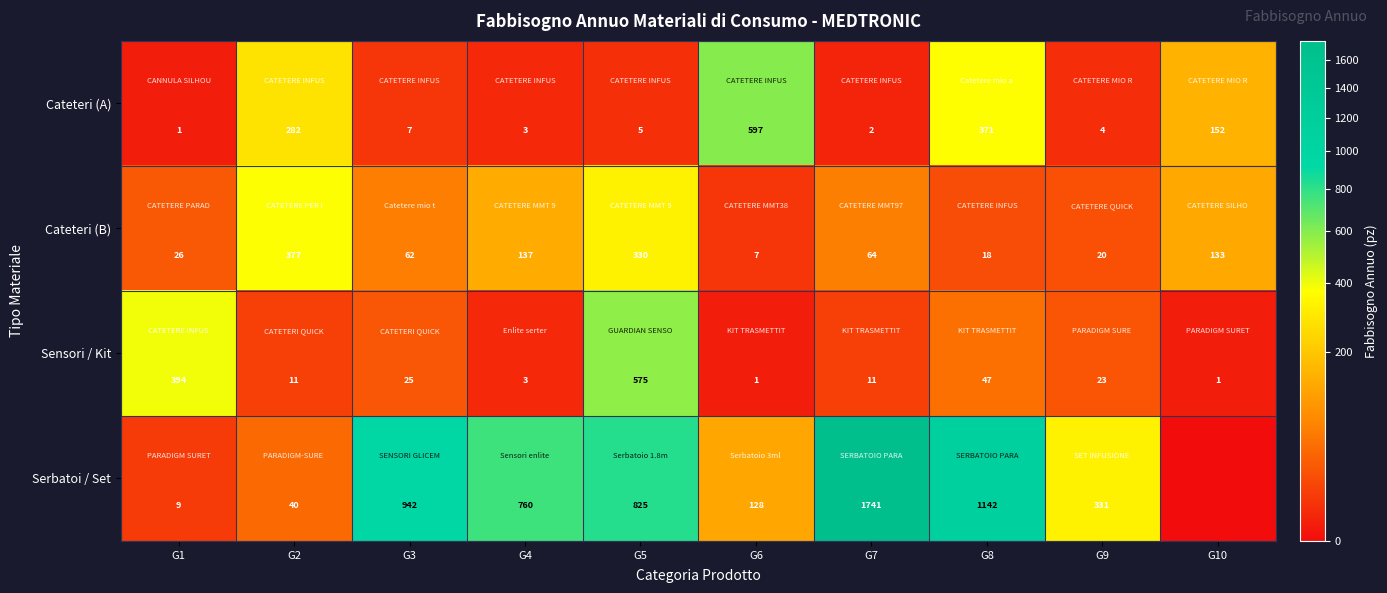

Is the value of Sensori / Kit at G10 greater than the value of Serbatoi / Set at G5?

No